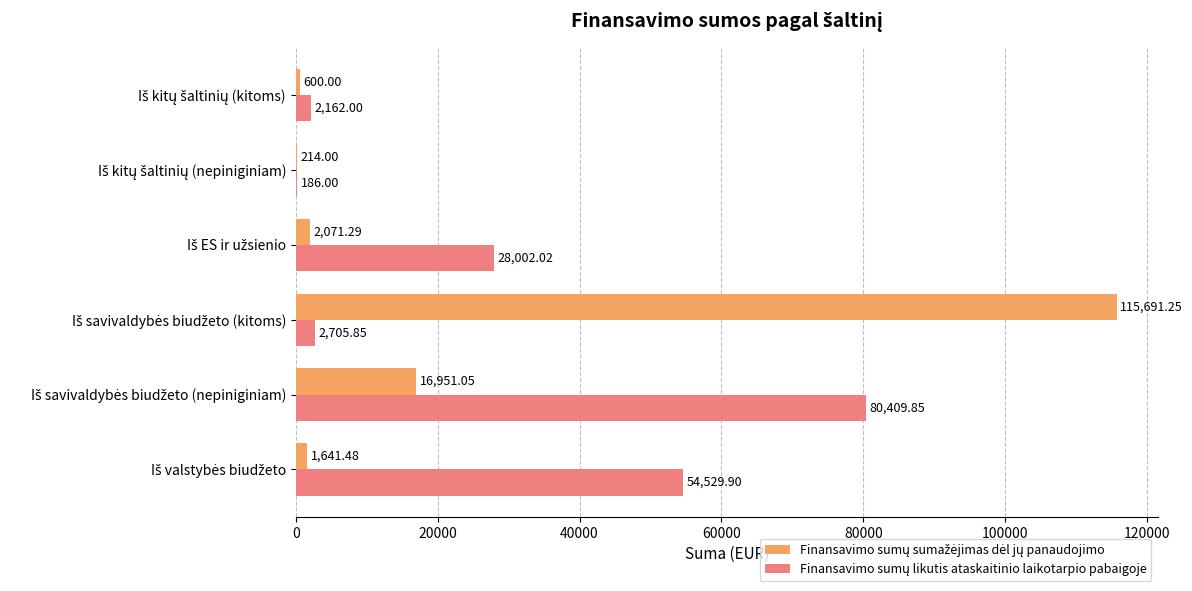

What is the value of the Finansavimo sumų sumažėjimas dėl jų panaudojimo bar at the 6th from the left?

600.0